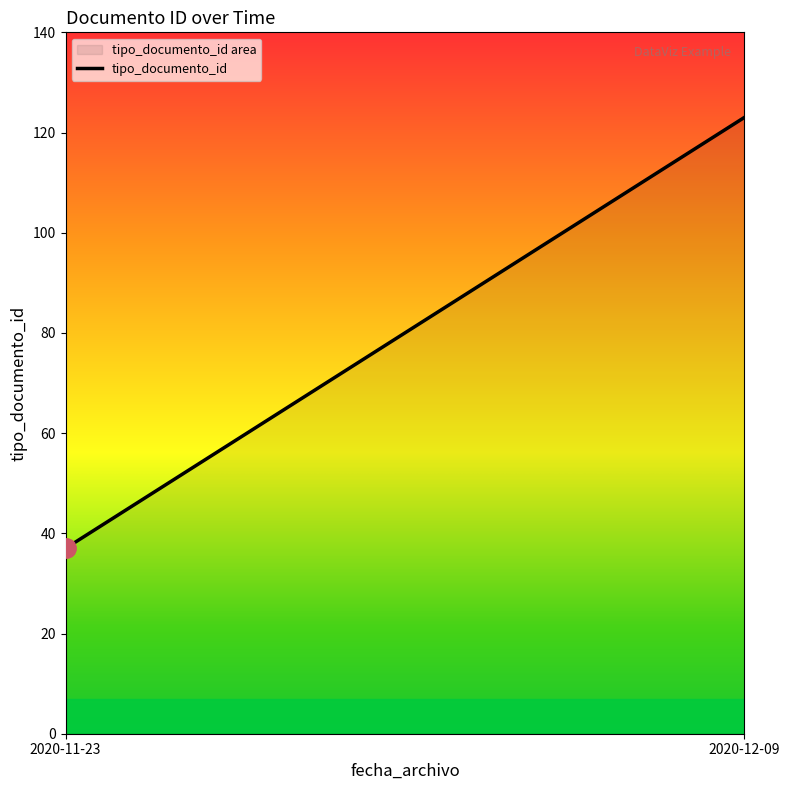

True or false: the data shows 73 at 2020-12-09.

False